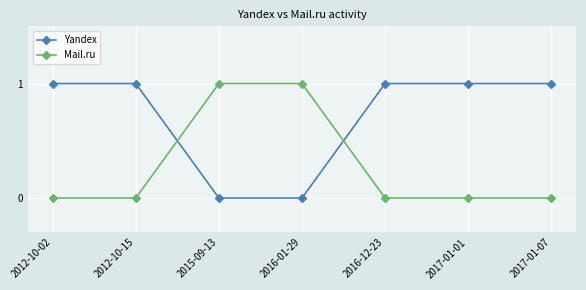

Between which two adjacent categories do Mail.ru and Yandex first intersect?

2012-10-15 and 2015-09-13